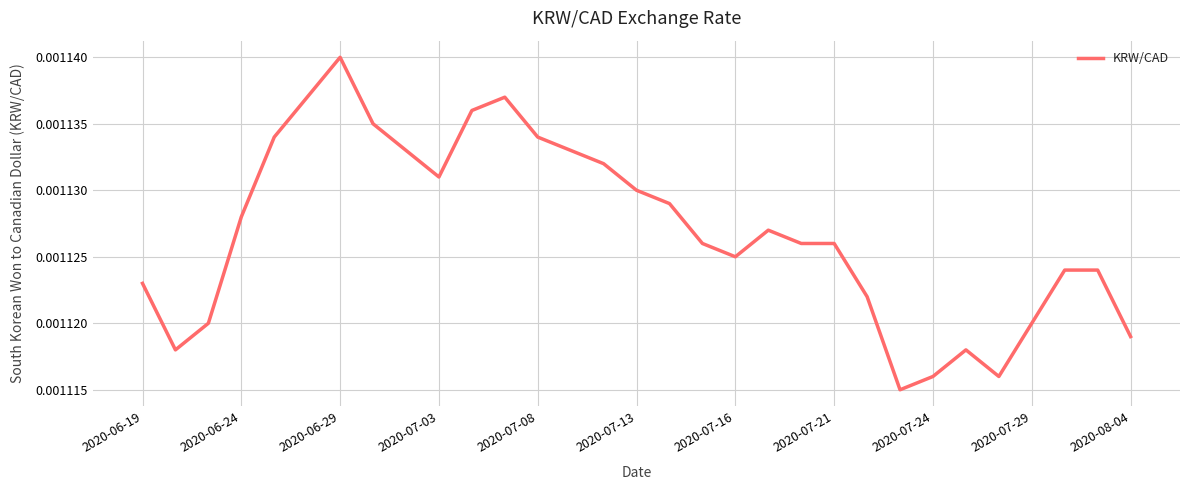

Which label corresponds to the largest value in the chart?

2020-06-29